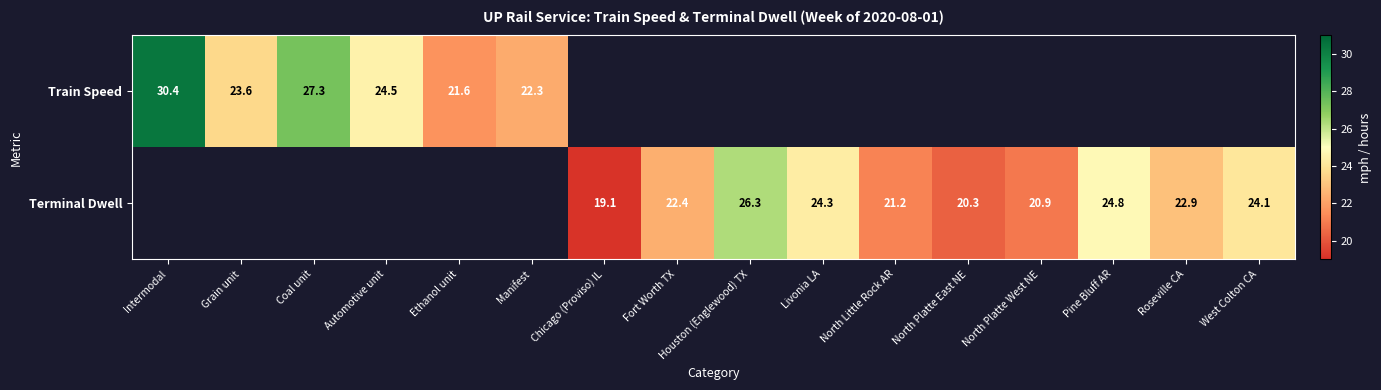

Is it true that Terminal Dwell equals 24.3 at Livonia LA?

True